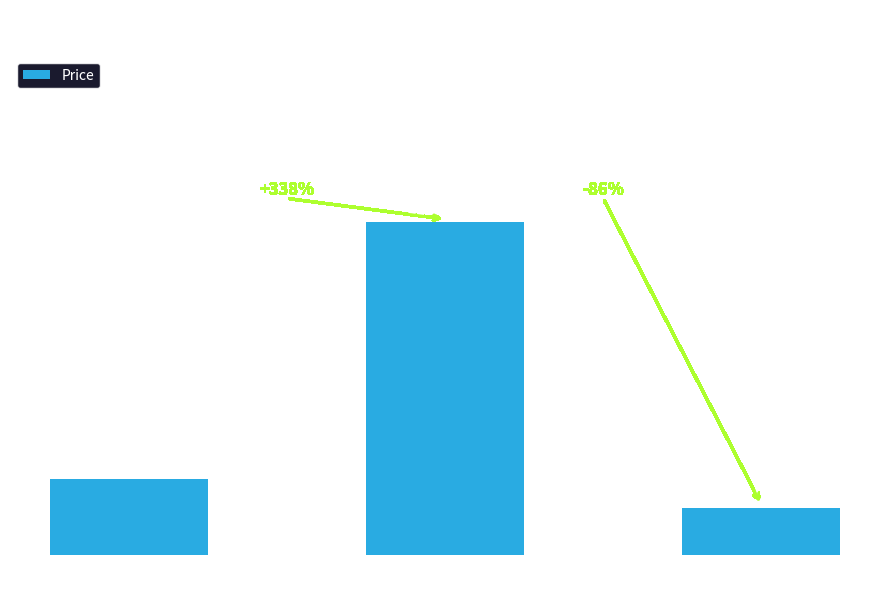

Rank the categories by value from lowest to highest.

CAKE, SHELL, OIL